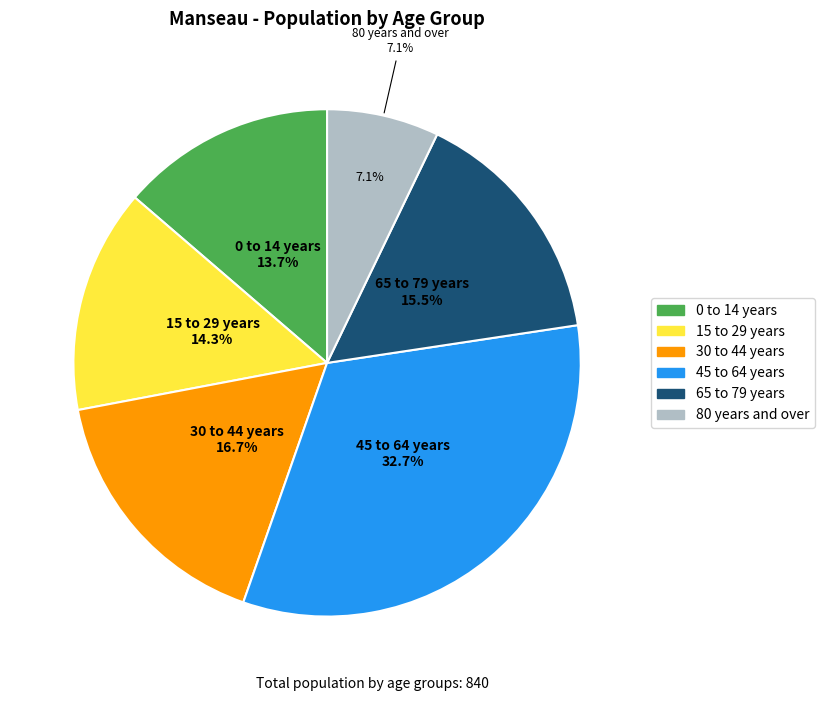

True or false: 30 to 44 years accounts for 30% of the total.

False